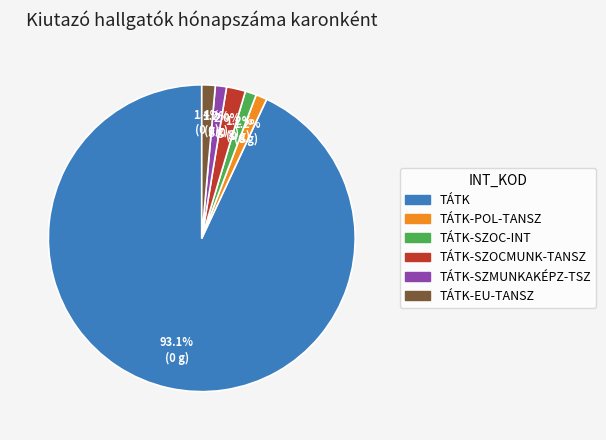

Does any single category account for the majority?

Yes